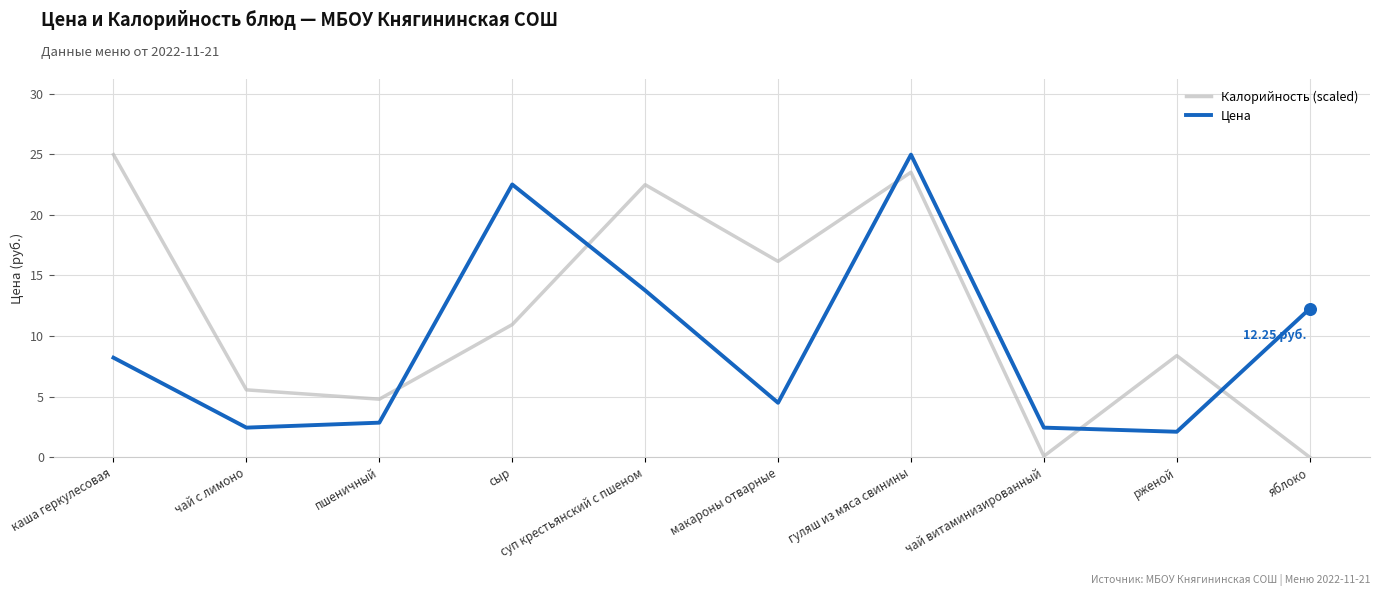

Which series has the largest total across all categories?

Калорийность (scaled)